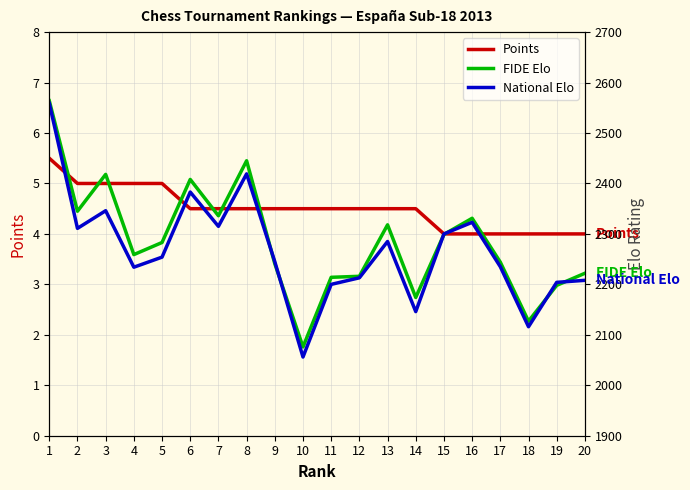

Rank the categories by Points value from lowest to highest.

15, 16, 17, 18, 19, 20, 6, 7, 8, 9, 10, 11, 12, 13, 14, 2, 3, 4, 5, 1